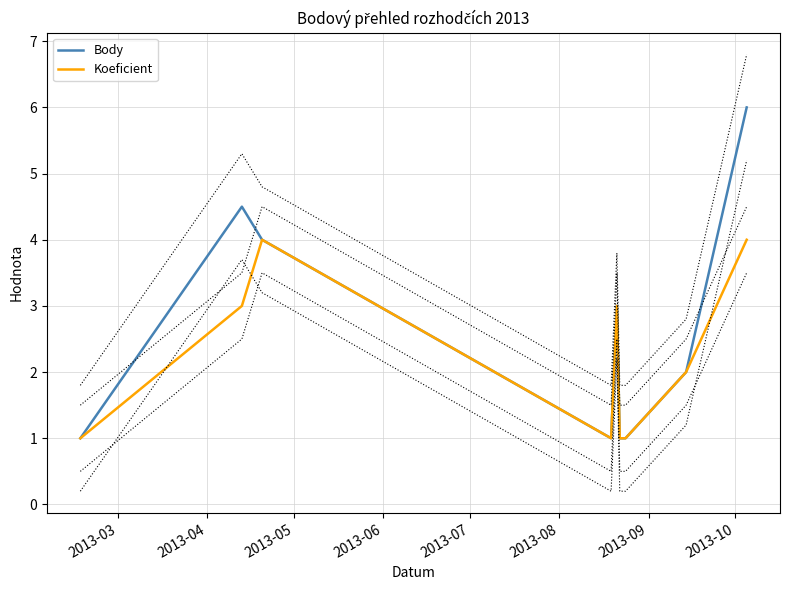

What is the minimum value for Koeficient?

1.0